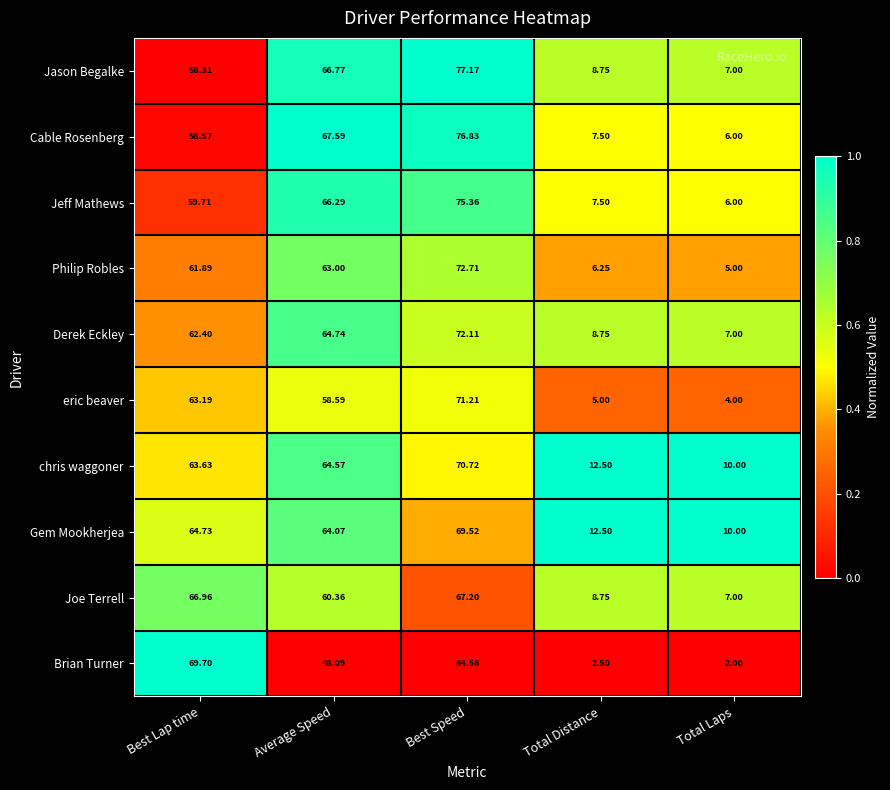

Which series changed the most between Best Lap time and Total Distance?

Brian Turner